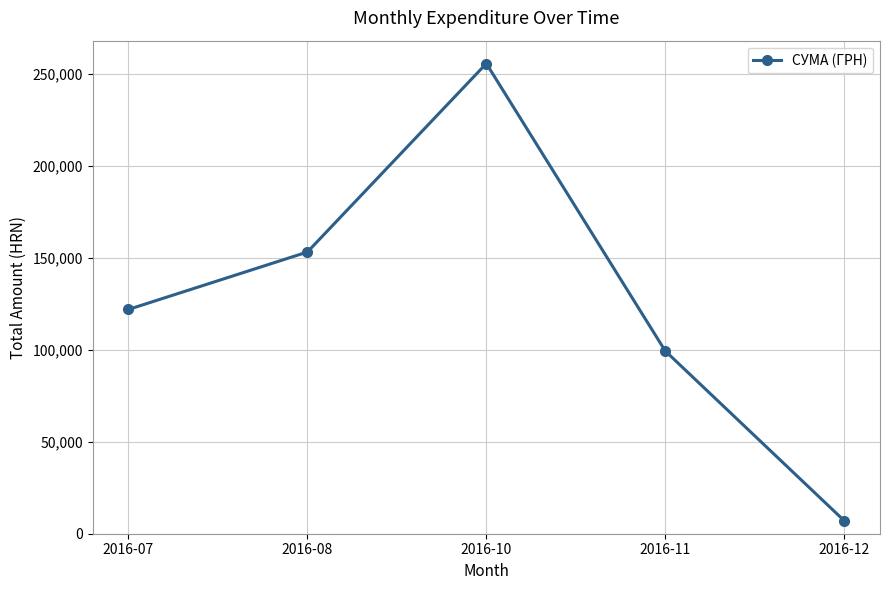

What is the value of the 4th point from the left?

99317.8